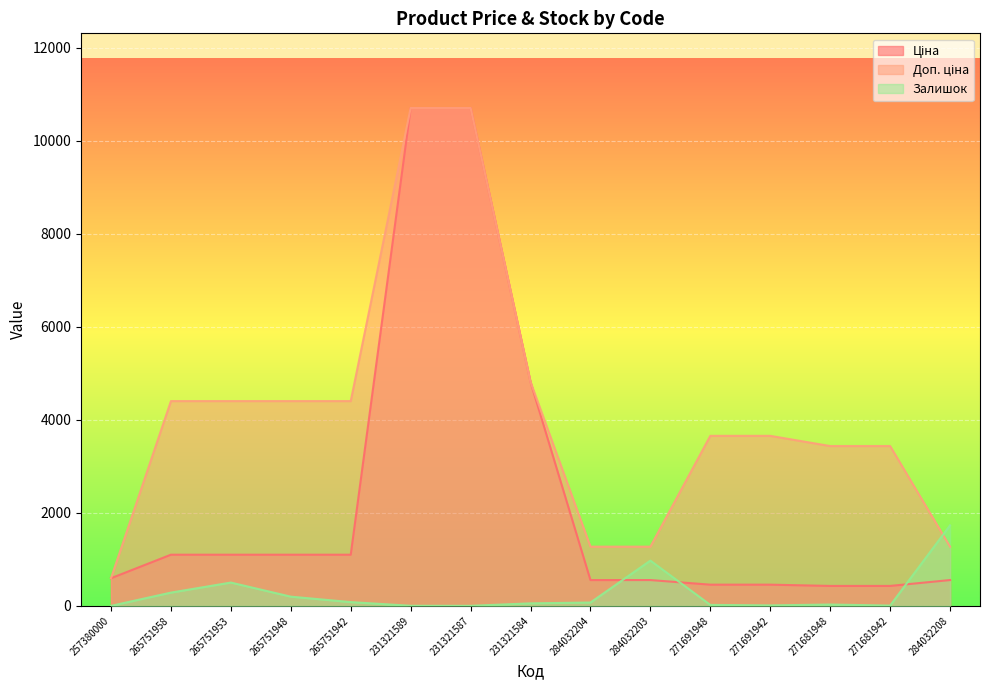

What are all the series names shown in the legend?

Ціна, Доп. ціна, Залишок